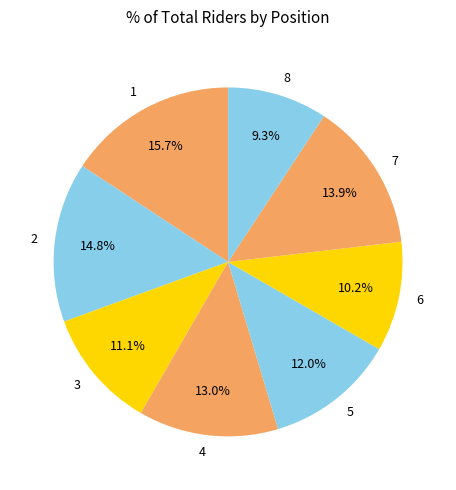

The 7 slice represents 14% of the pie. True or false?

True